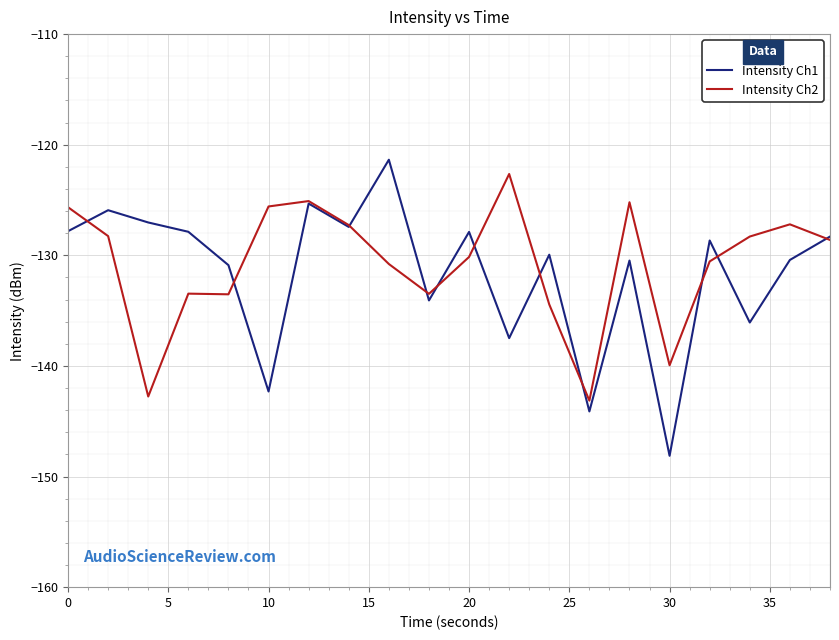

Which series has the widest spread of values?

Intensity Ch1